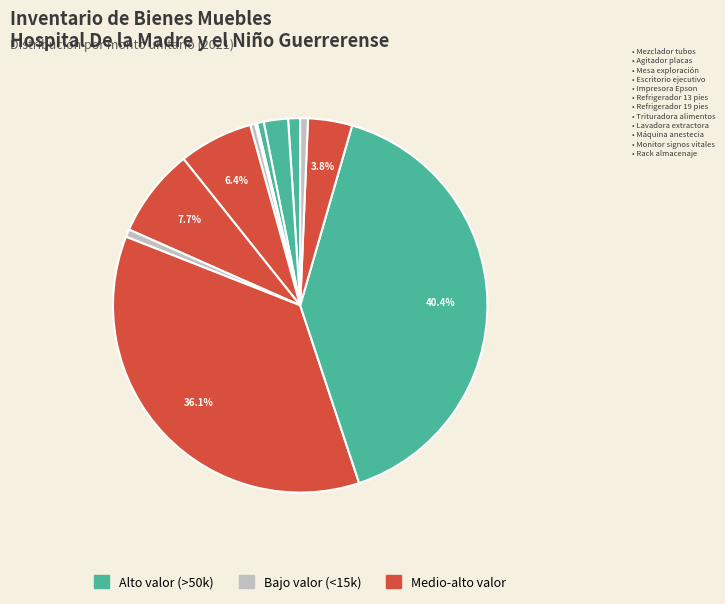

Count the number of slices in the pie.

12